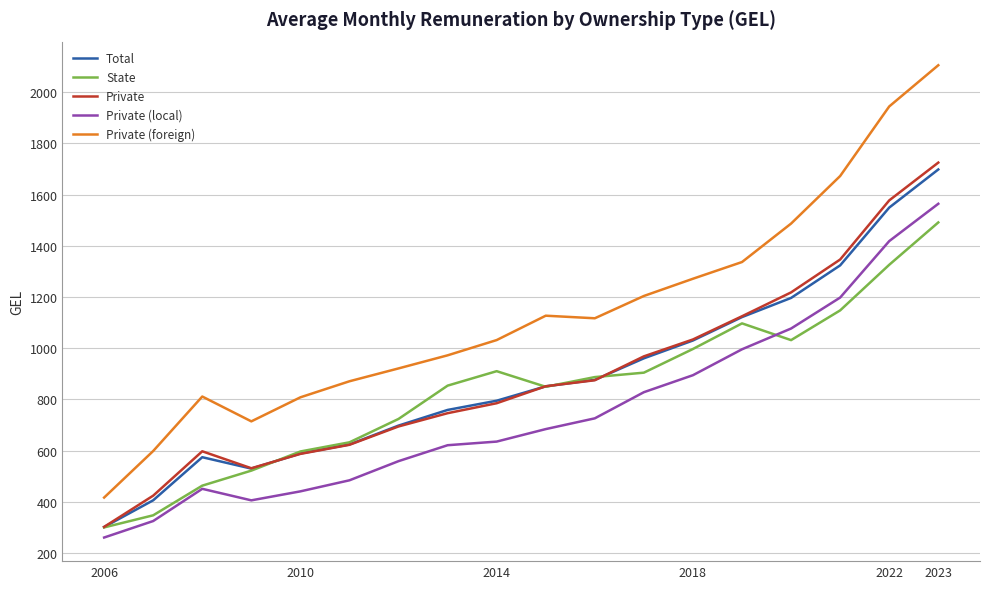

Which series has the largest range (max minus min)?

Private (foreign)